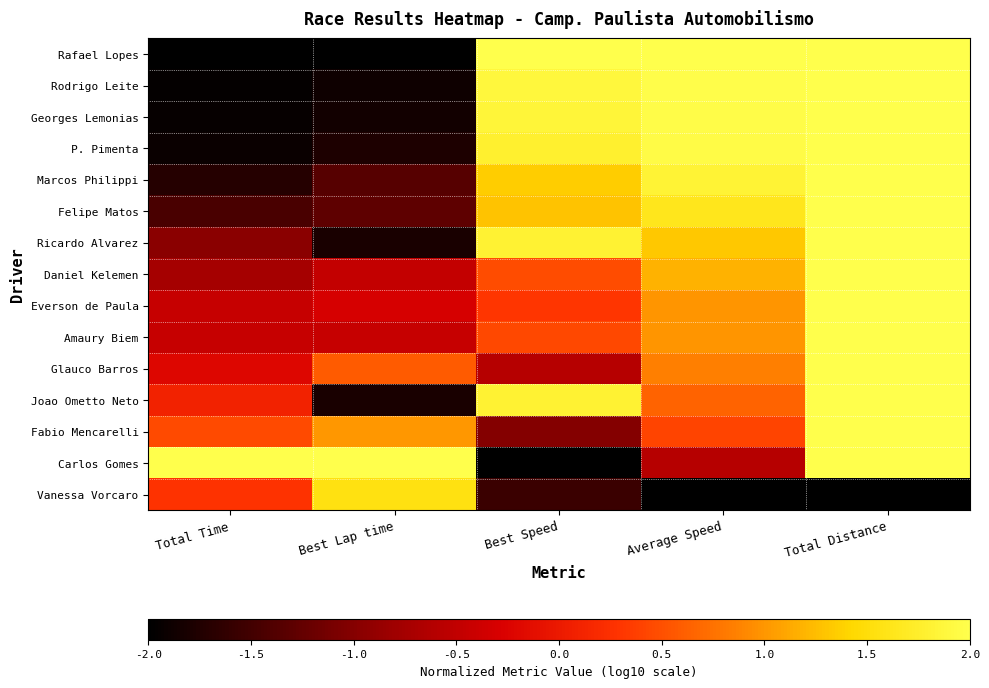

Reading left to right, extract all data points from this chart.

Rafael Lopes: Total Time=-2.0	Best Lap time=-2.0	Best Speed=2.0	Average Speed=2.0	Total Distance=2.0
Rodrigo Leite: Total Time=-2.0	Best Lap time=-1.9	Best Speed=1.9	Average Speed=2.0	Total Distance=2.0
Georges Lemonias: Total Time=-1.9	Best Lap time=-1.9	Best Speed=1.9	Average Speed=2.0	Total Distance=2.0
P. Pimenta: Total Time=-1.9	Best Lap time=-1.8	Best Speed=1.8	Average Speed=1.9	Total Distance=2.0
Marcos Philippi: Total Time=-1.7	Best Lap time=-1.3	Best Speed=1.3	Average Speed=1.8	Total Distance=2.0
Felipe Matos: Total Time=-1.4	Best Lap time=-1.3	Best Speed=1.3	Average Speed=1.6	Total Distance=2.0
Ricardo Alvarez: Total Time=-1.0	Best Lap time=-1.8	Best Speed=1.8	Average Speed=1.3	Total Distance=2.0
Daniel Kelemen: Total Time=-0.7	Best Lap time=-0.5	Best Speed=0.5	Average Speed=1.2	Total Distance=2.0
Everson de Paula: Total Time=-0.4	Best Lap time=-0.3	Best Speed=0.3	Average Speed=1.0	Total Distance=2.0
Amaury Biem: Total Time=-0.4	Best Lap time=-0.4	Best Speed=0.4	Average Speed=1.0	Total Distance=2.0
Glauco Barros: Total Time=-0.2	Best Lap time=0.6	Best Speed=-0.6	Average Speed=0.8	Total Distance=2.0
Joao Ometto Neto: Total Time=0.1	Best Lap time=-1.8	Best Speed=1.8	Average Speed=0.6	Total Distance=2.0
Fabio Mencarelli: Total Time=0.5	Best Lap time=1.0	Best Speed=-1.0	Average Speed=0.4	Total Distance=2.0
Carlos Gomes: Total Time=2.0	Best Lap time=2.0	Best Speed=-2.0	Average Speed=-0.6	Total Distance=2.0
Vanessa Vorcaro: Total Time=0.3	Best Lap time=1.6	Best Speed=-1.6	Average Speed=-2.0	Total Distance=-2.0